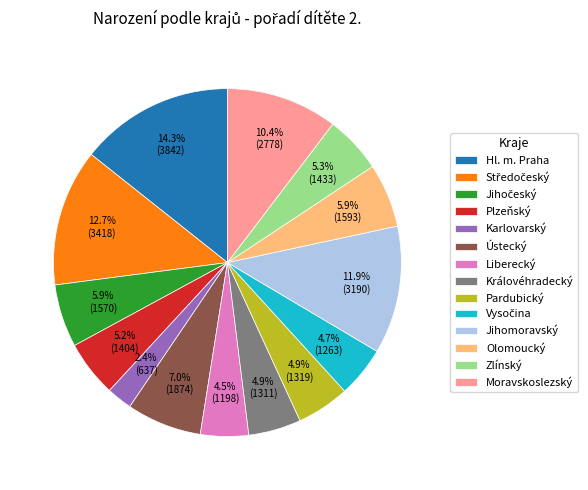

Does any single category account for the majority?

No